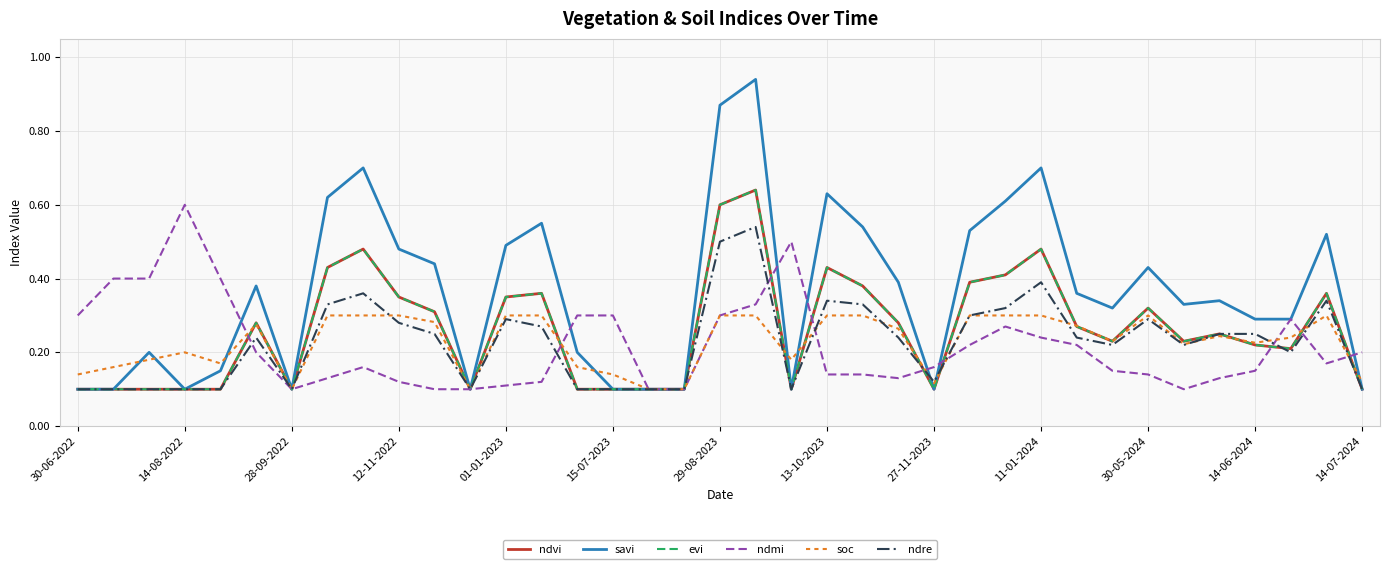

True or false: savi and evi cross at least once.

False